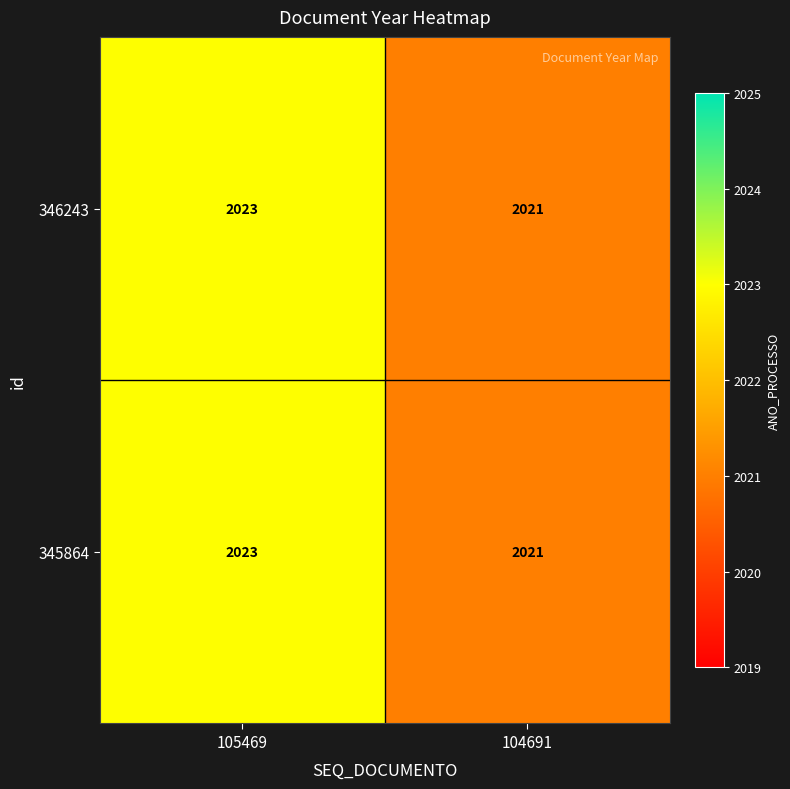

Read the 346243 value at 105469.

2023